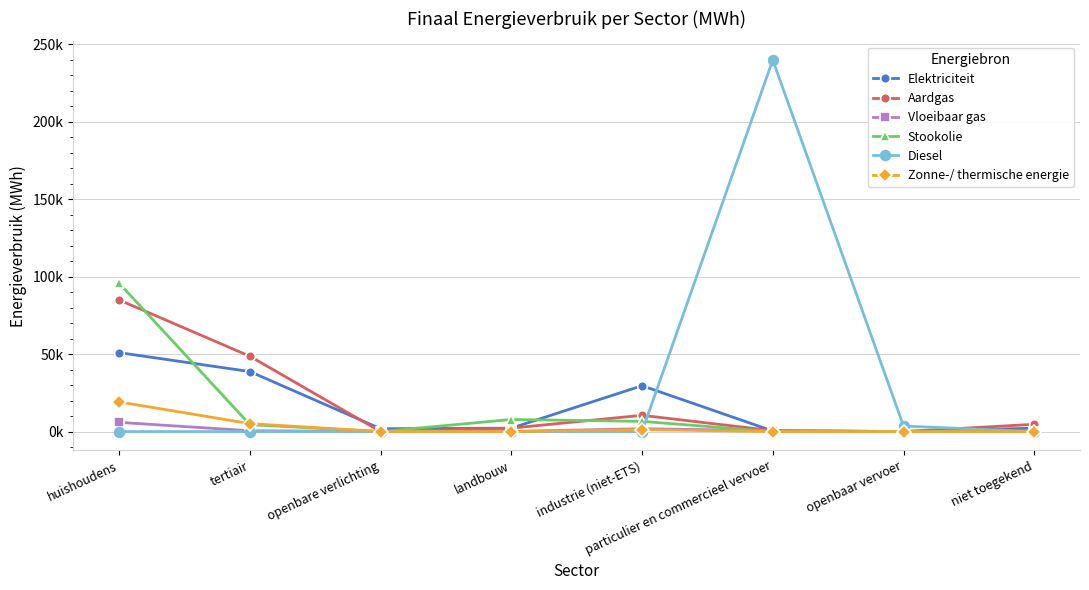

Does the chart display data point markers on the line(s)?

Yes